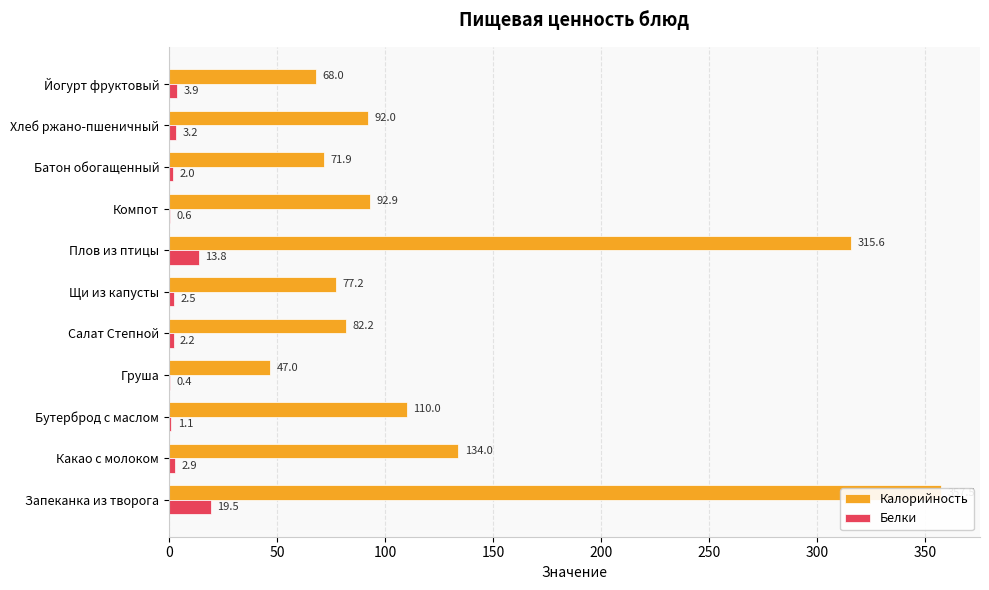

Read the Калорийность value at Хлеб ржано-пшеничный.

92.0